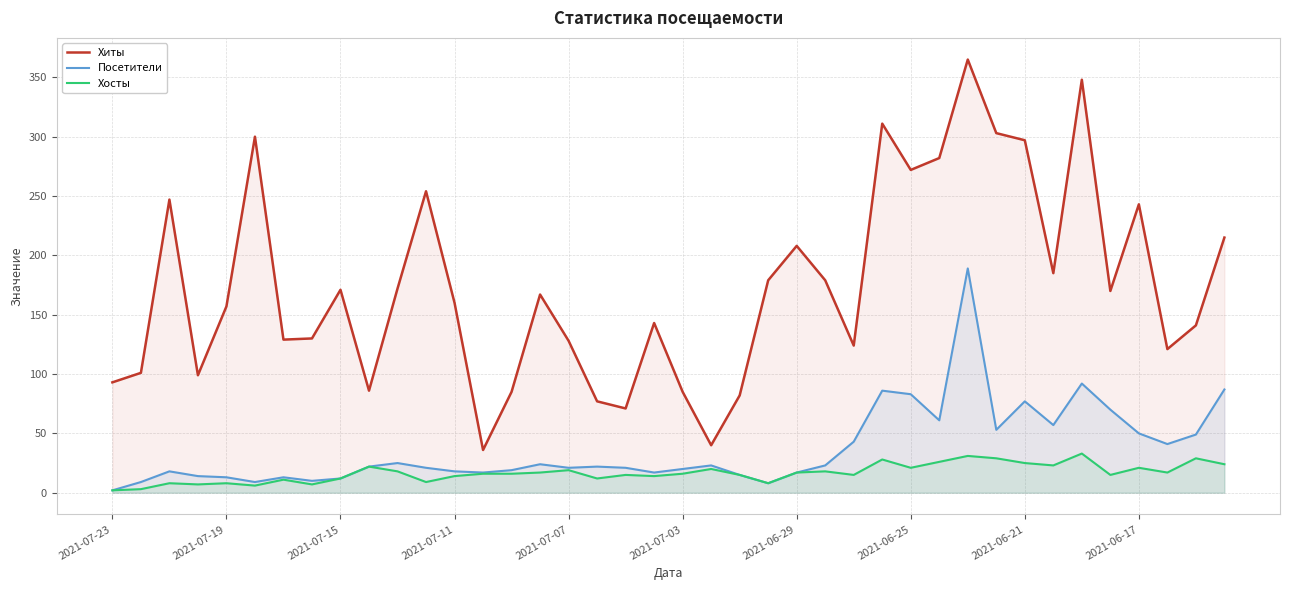

Which series has the largest range (max minus min)?

Хиты